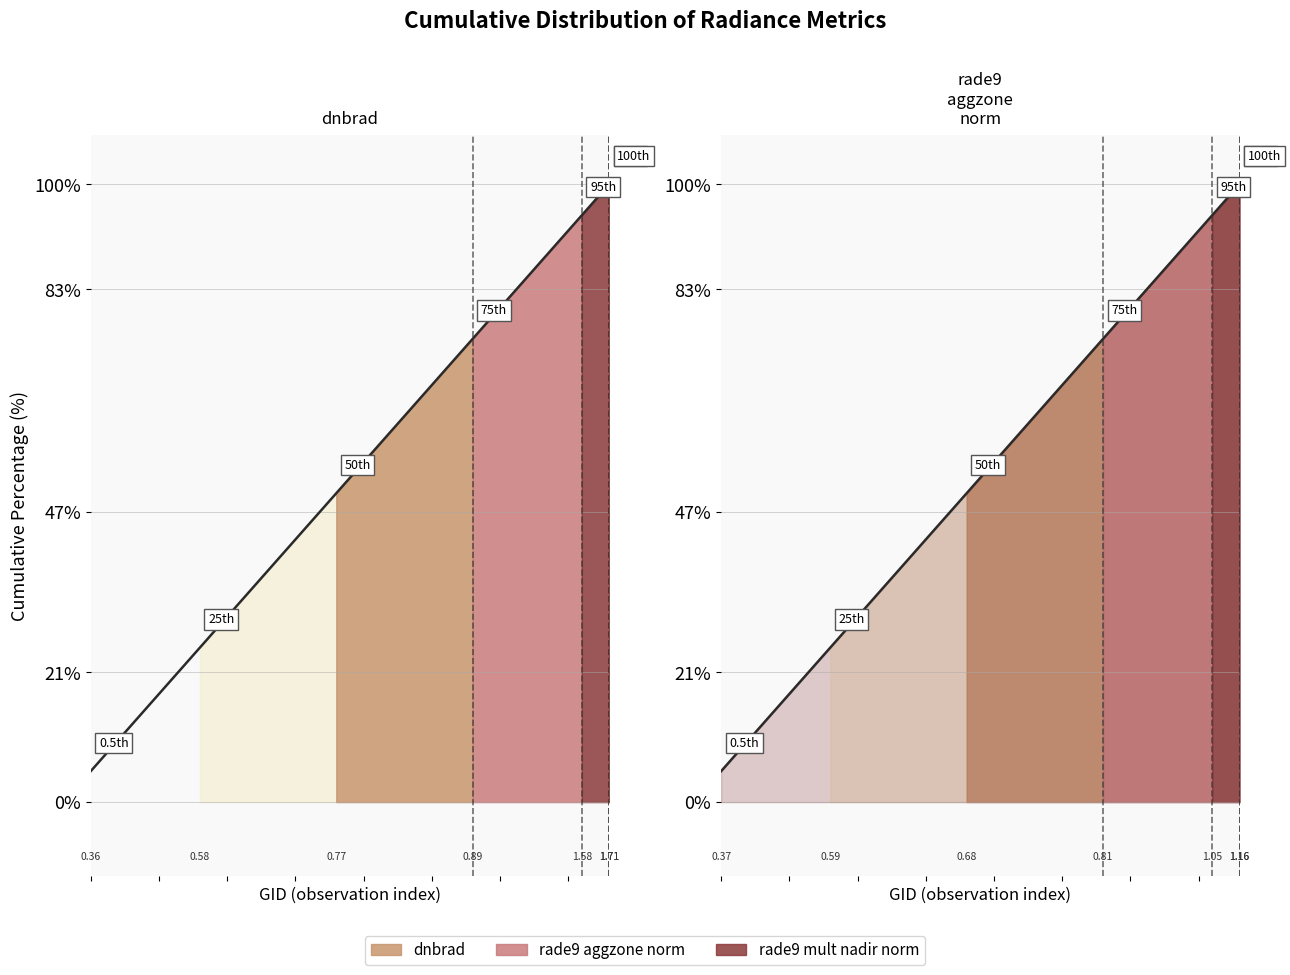

True or false: rade9 aggzone norm has more than 1 points higher than both neighbors.

False